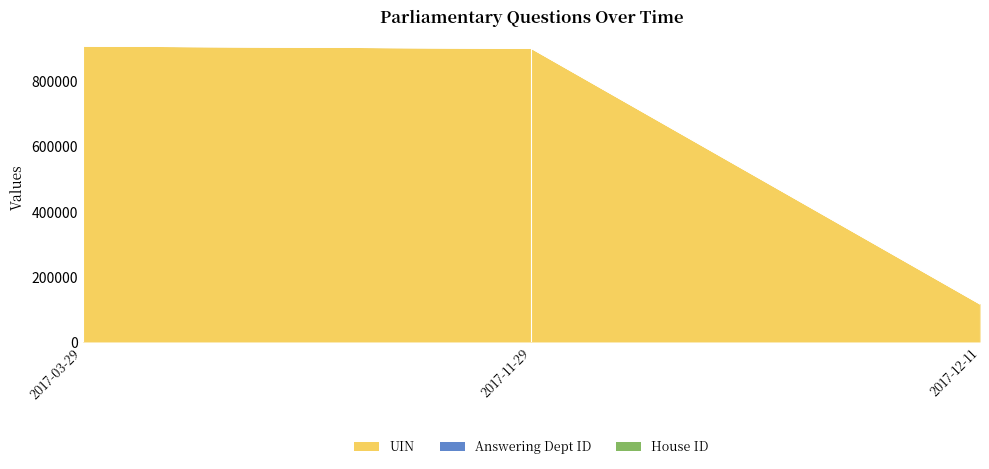

Reading left to right, extract all data points from this chart.

UIN: 2017-03-29=909548	2017-11-29=902627	2017-12-11=117136
Answering Dept ID: 2017-03-29=20	2017-11-29=20	2017-12-11=20
House ID: 2017-03-29=1	2017-11-29=1	2017-12-11=1